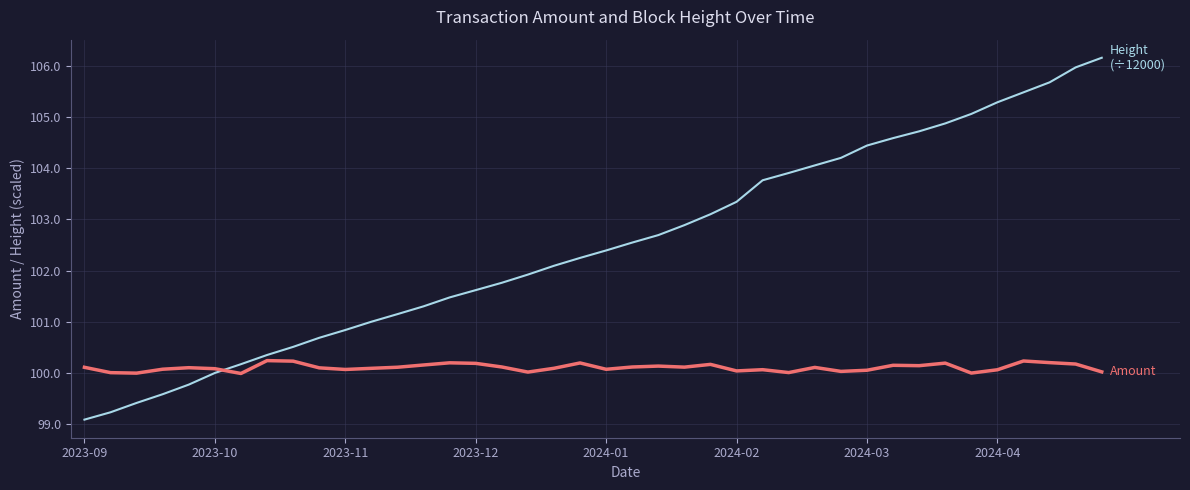

What is the greatest value displayed?

106.2